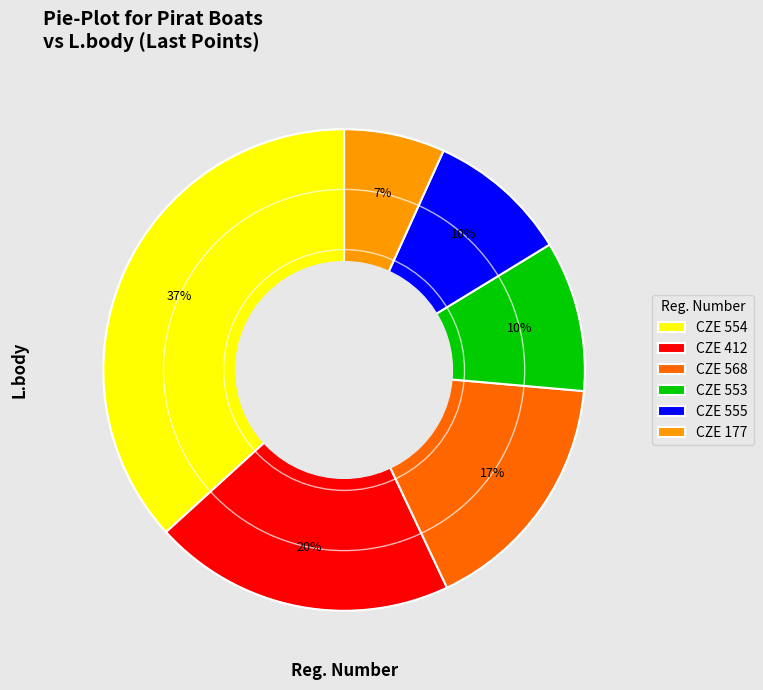

Do CZE 553 and CZE 412 together represent more than half of the pie?

No